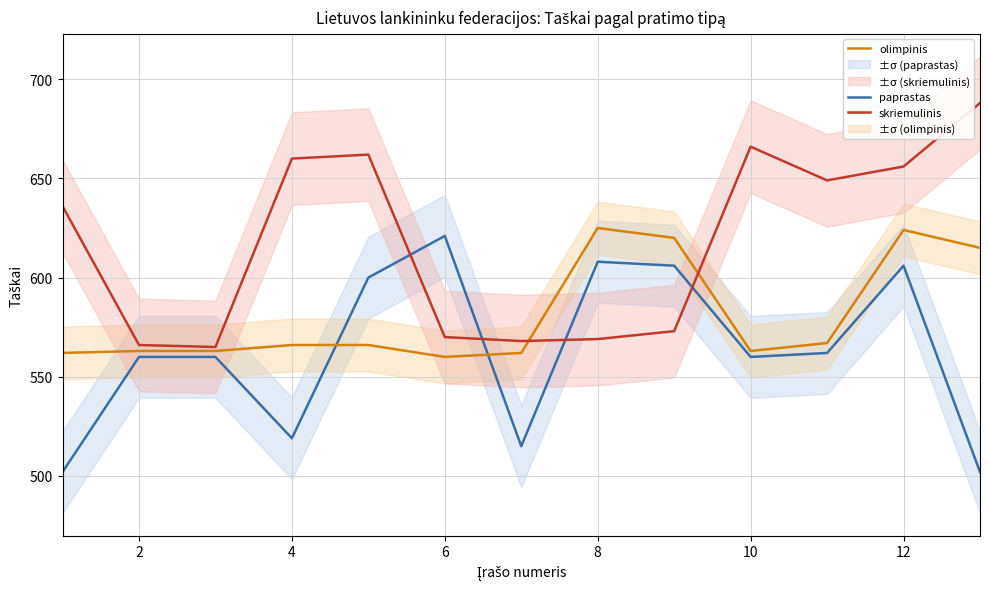

Reading right to left, list all the values displayed in this chart.

paprastas: 502	606	562	560	606	608	515	621	600	519	560	560	502
olimpinis: 615	624	567	563	620	625	562	560	566	566	563	563	562
skriemulinis: 688	656	649	666	573	569	568	570	662	660	565	566	636